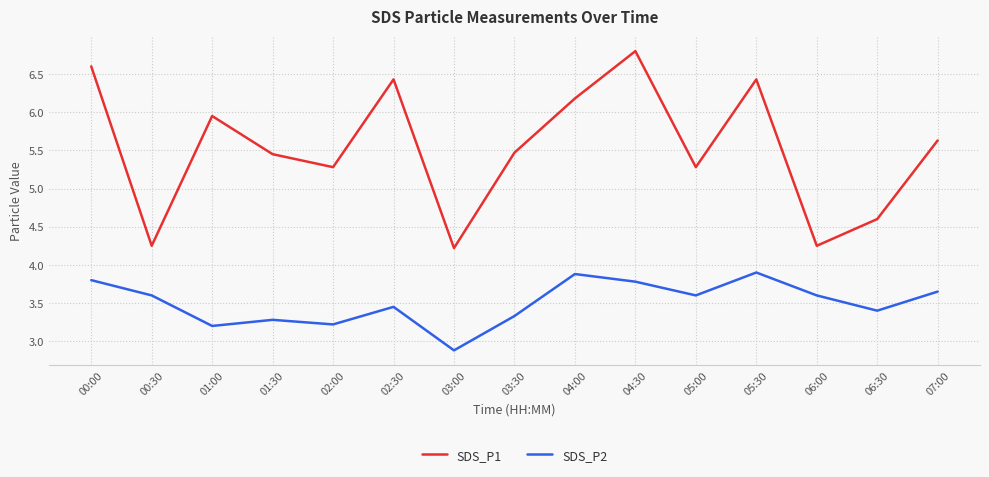

At 06:00, list the series in order from smallest to largest.

SDS_P2, SDS_P1